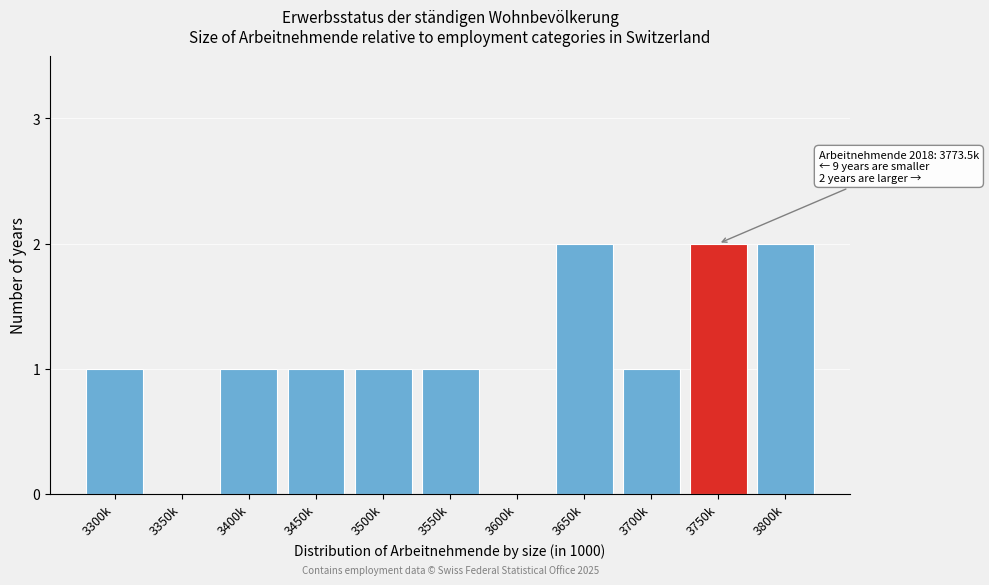

Reading left to right, what are all the values shown in this chart?

3300k=1	3350k=0	3400k=1	3450k=1	3500k=1	3550k=1	3600k=0	3650k=2	3700k=1	3750k=2	3800k=2